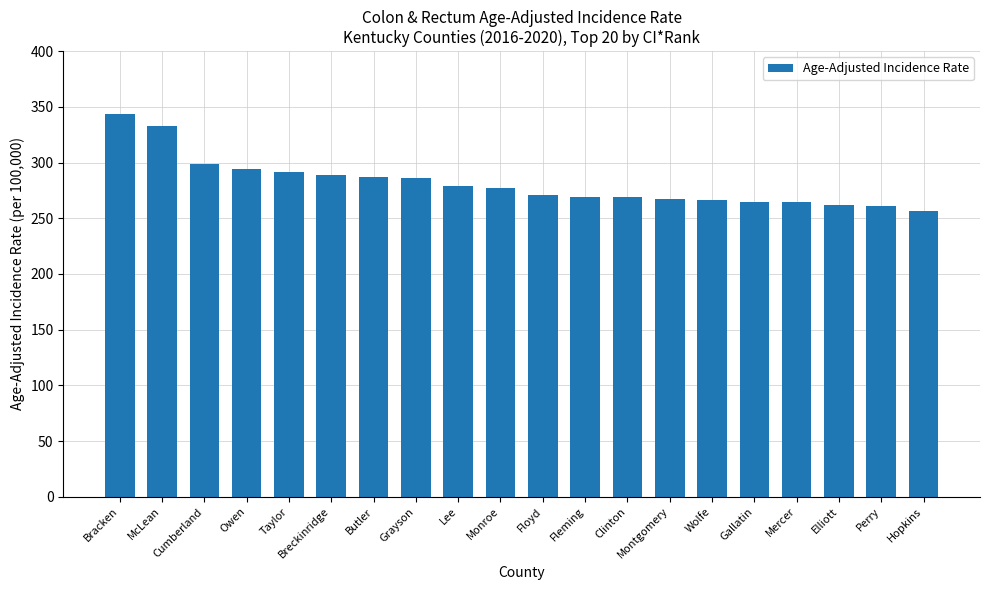

What is the difference between the maximum and minimum values?

86.8